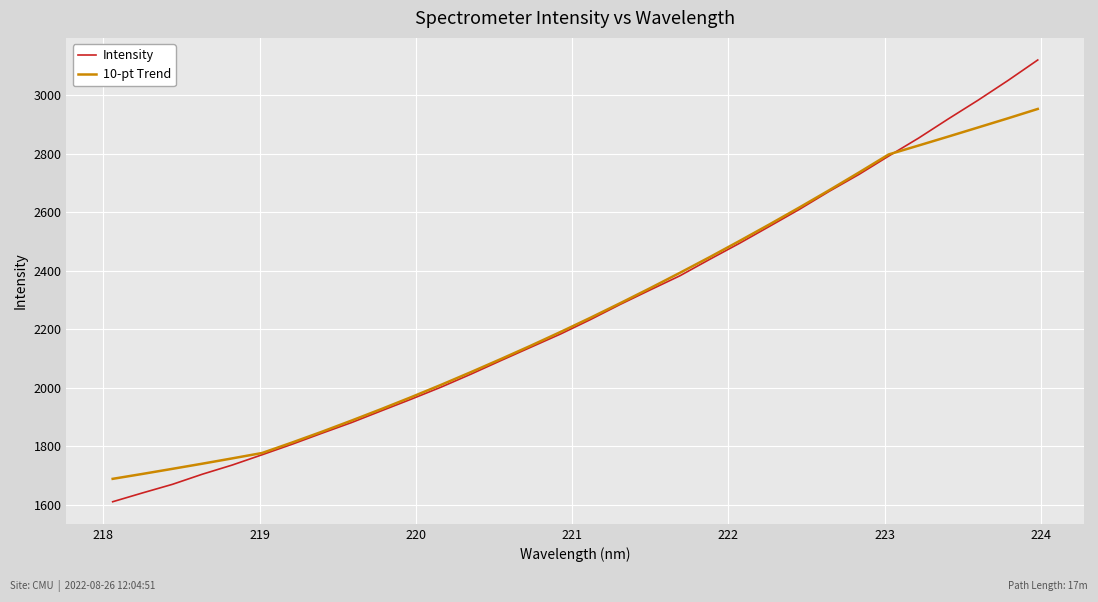

What is the average value of the 10-pt Trend series?

2262.4